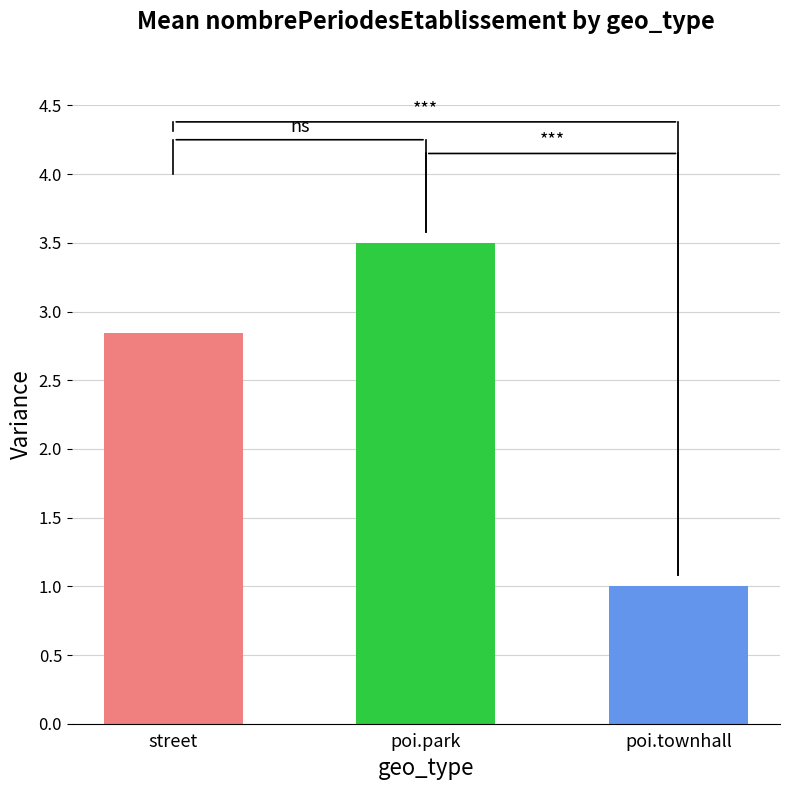

What is the label of the 1st bar from the right?

poi.townhall